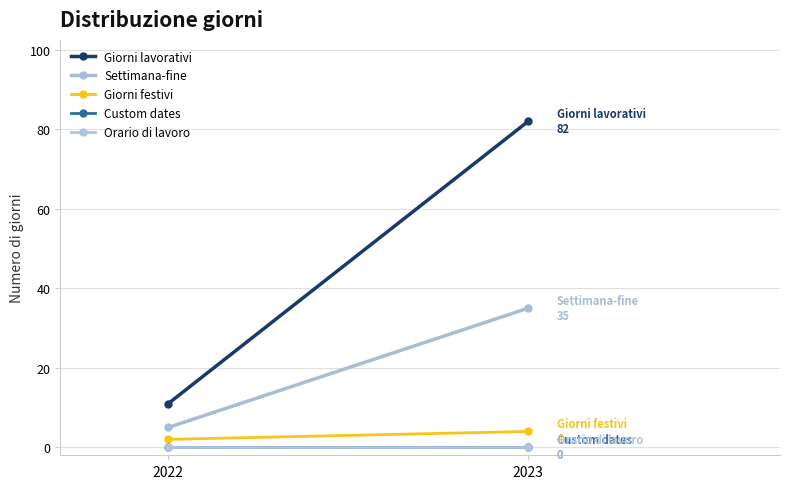

Read the Giorni lavorativi value at 2022, to the nearest 5.

10